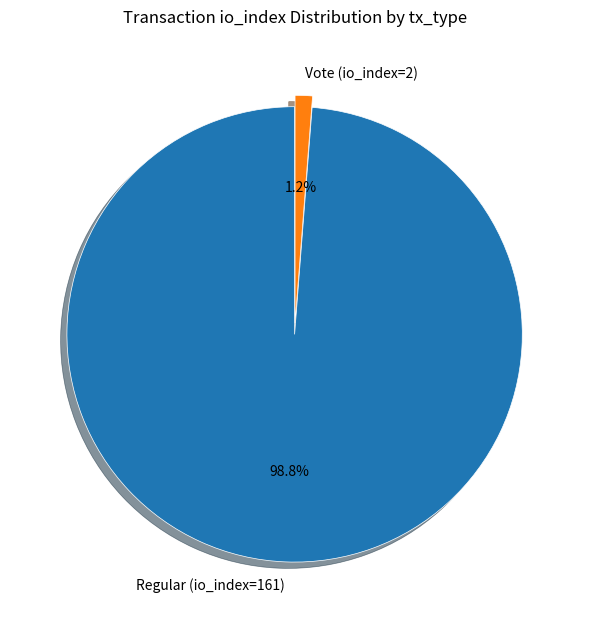

To the nearest percent, what is the difference between the Regular (io_index=161) and Vote (io_index=2) slice percentages?

98%